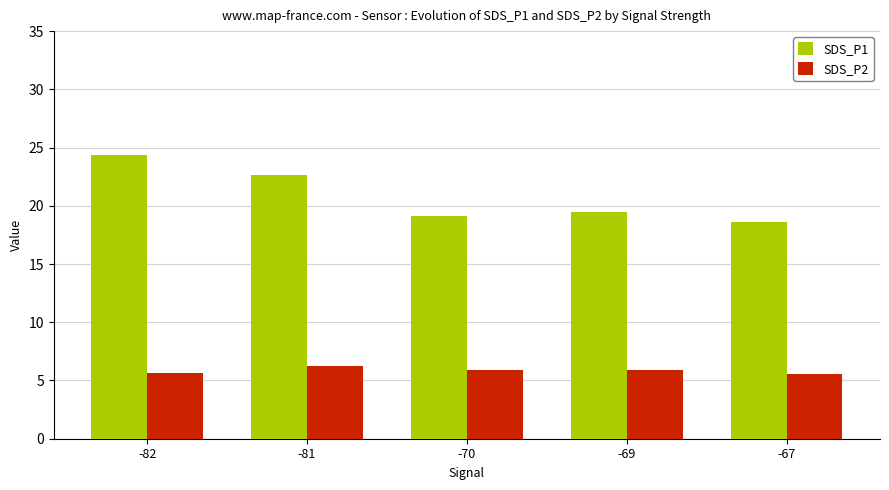

Rank the series by their maximum value, from highest to lowest.

SDS_P1, SDS_P2